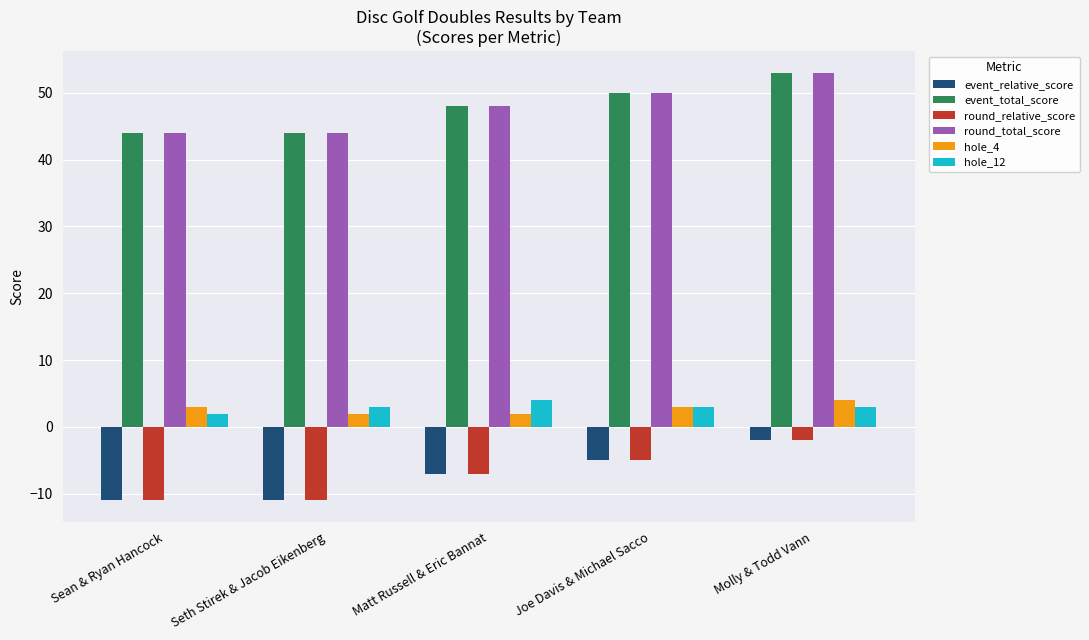

What value does the hole_4 series have at Molly & Todd Vann?

4